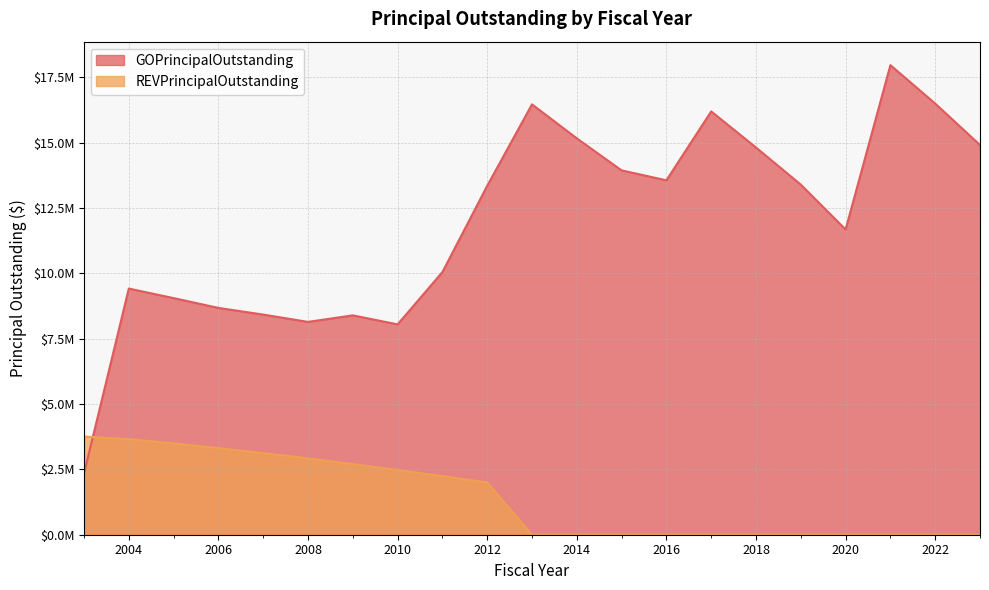

Reading left to right, extract all data points from this chart.

GOPrincipalOutstanding: 2340000	9415000	9050000	8675000	8420000	8140000	8390000	8045000	10045000	13345000	16460000	15160000	13935000	13555000	16190000	14810000	13390000	11675000	17960000	16490000	14905000
REVPrincipalOutstanding: 3755000	3655000	3495000	3310000	3120000	2920000	2700000	2475000	2240000	2000000	0	0	0	0	0	0	0	0	0	0	0